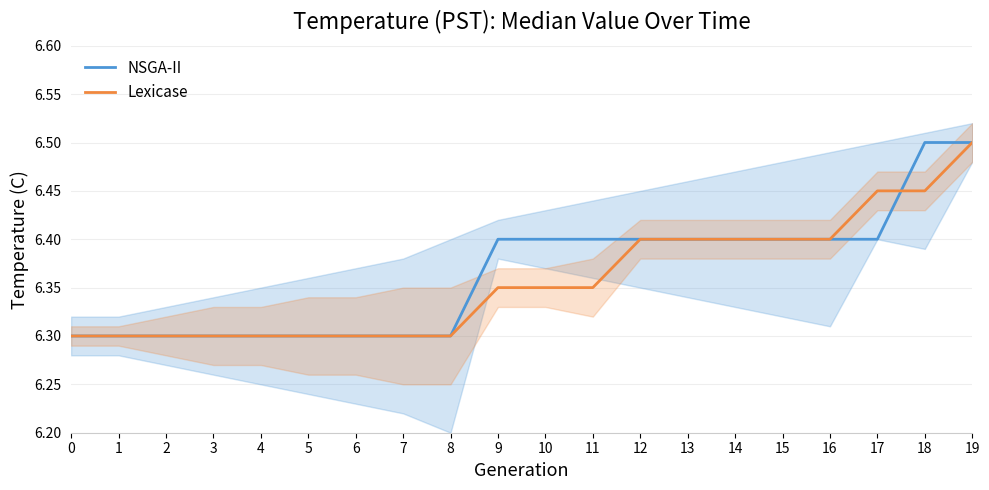

What value does the Lexicase series have at 18?

6.5